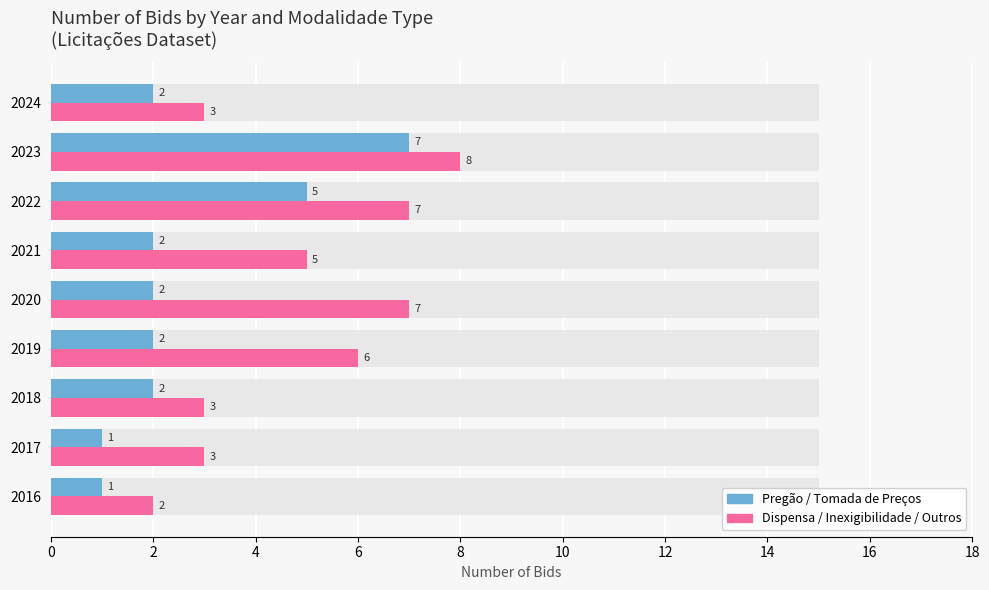

Reading left to right, list all the values displayed in this chart.

Pregão / Tomada de Preços: 1	1	2	2	2	2	5	7	2
Dispensa / Inexigibilidade / Outros: 2	3	3	6	7	5	7	8	3